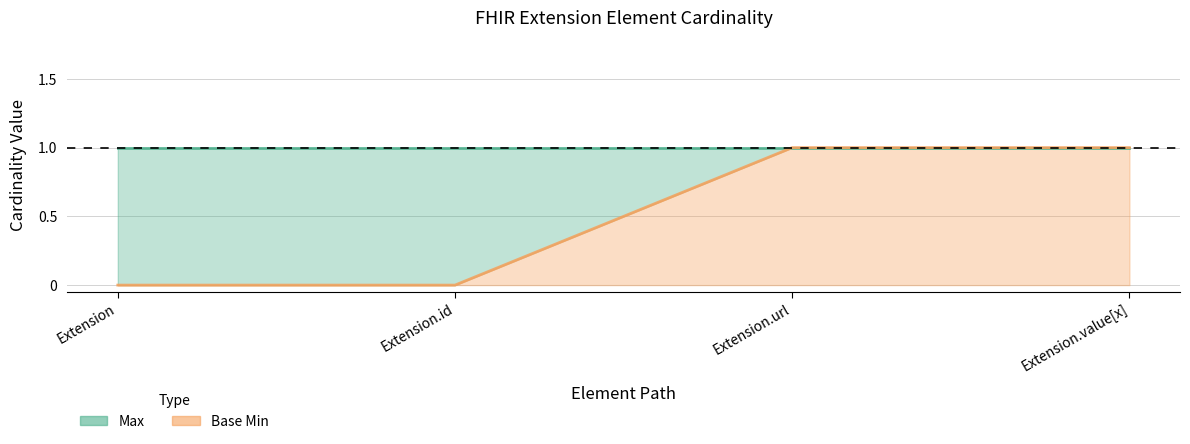

Reading left to right, transcribe all the data shown in this chart.

Extension=0	Extension.id=0	Extension.url=1	Extension.value[x]=1